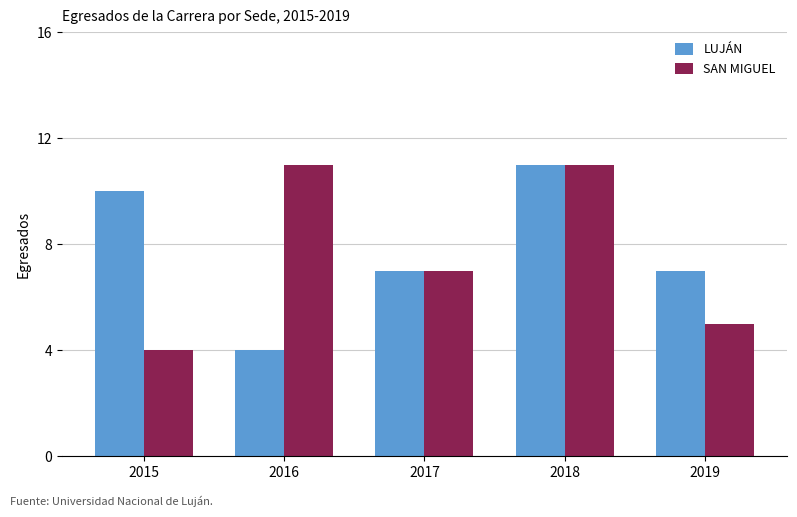

Reading left to right, extract all data points from this chart.

LUJÁN: 2015=10	2016=4	2017=7	2018=11	2019=7
SAN MIGUEL: 2015=4	2016=11	2017=7	2018=11	2019=5